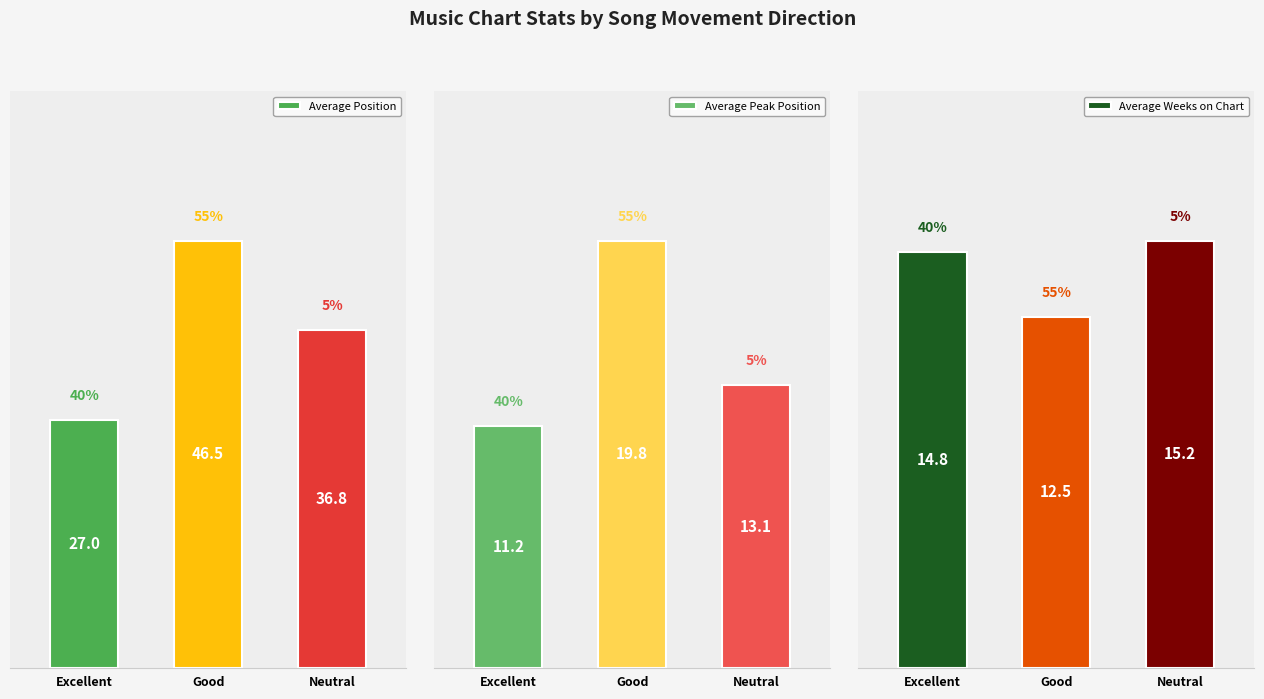

How many bars are there in total?

9